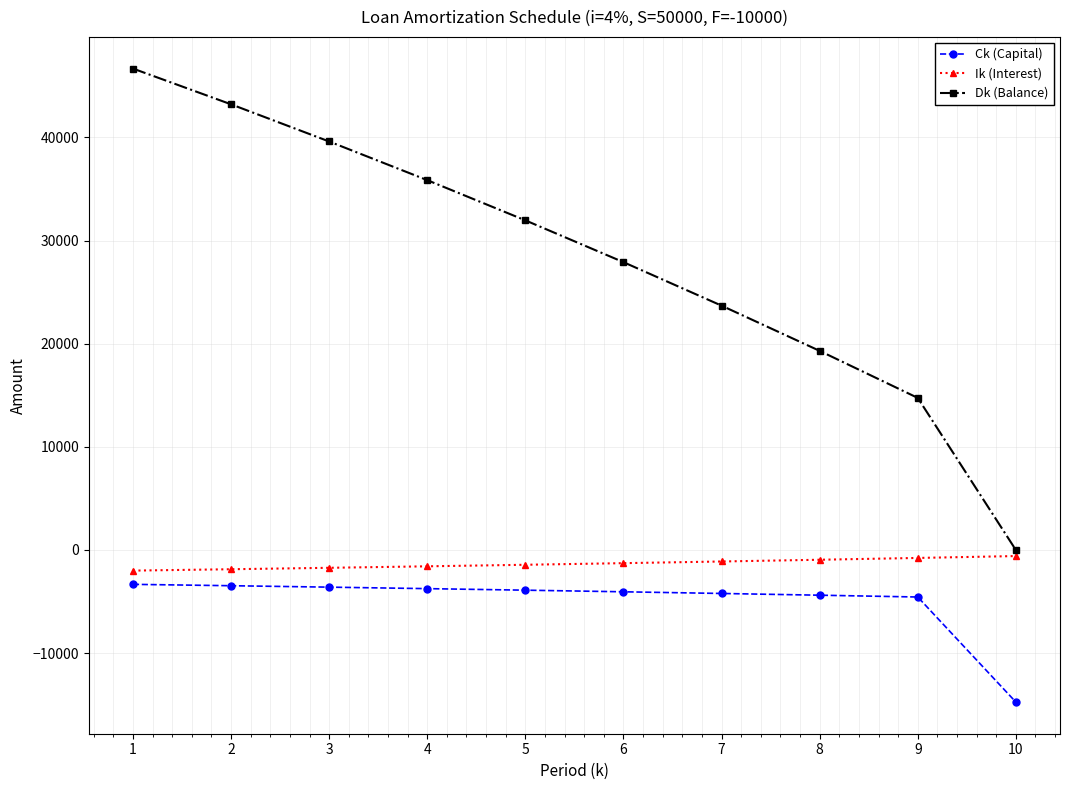

The value of Dk (Balance) at 1 is 66815.3. True or false?

False